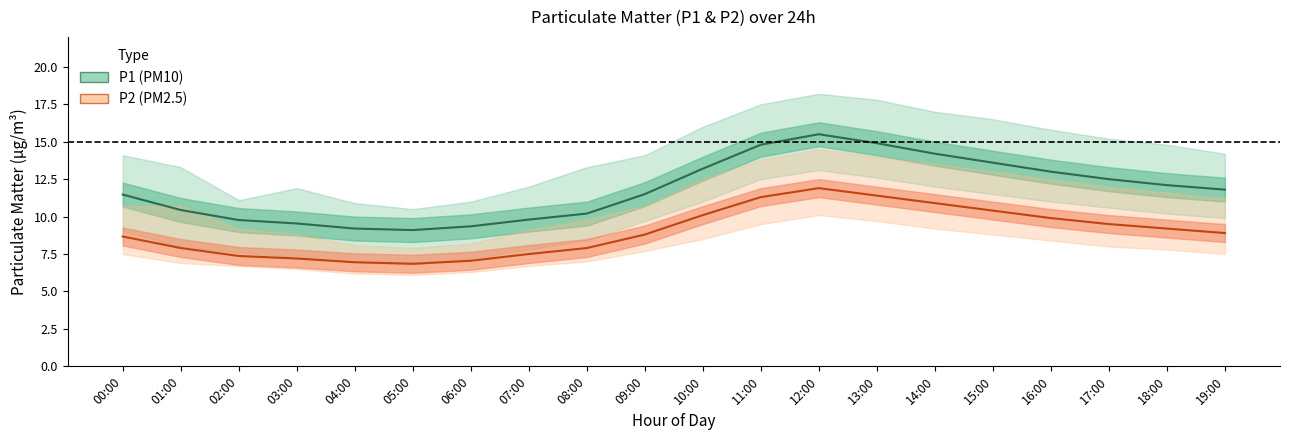

Which category has the lowest value across all series?

05:00